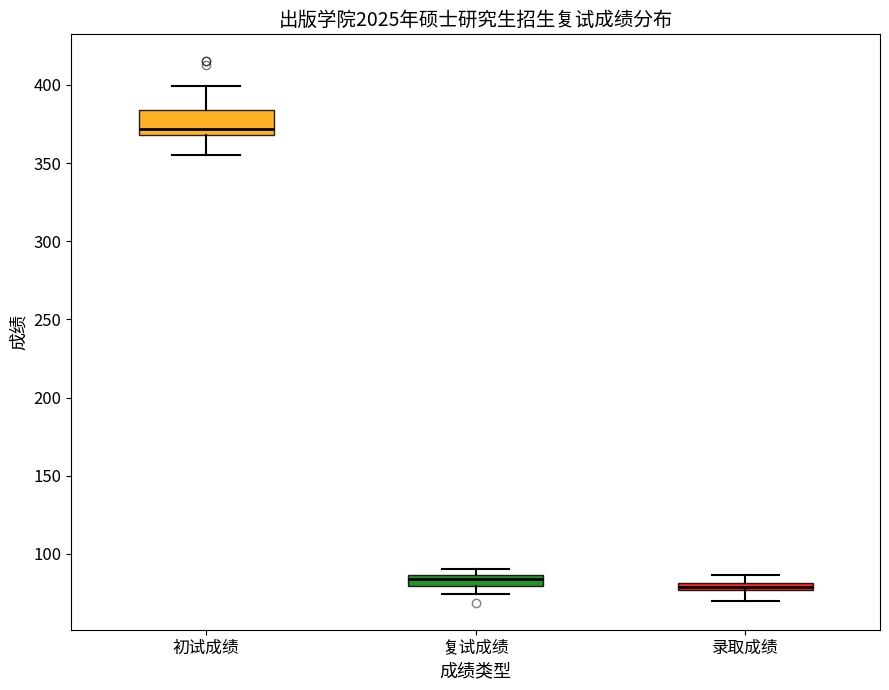

Which box is the tallest, from its lower edge to its upper edge?

初试成绩